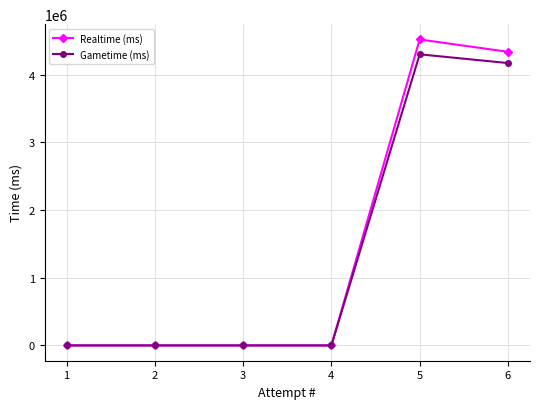

How many lines are shown in the chart?

2